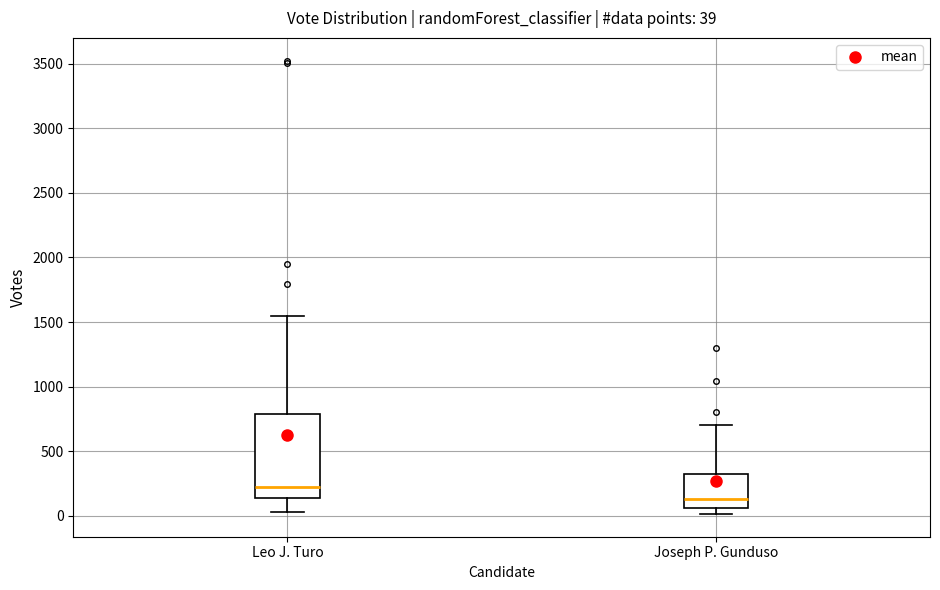

Which box's median line is the lowest?

Joseph P. Gunduso